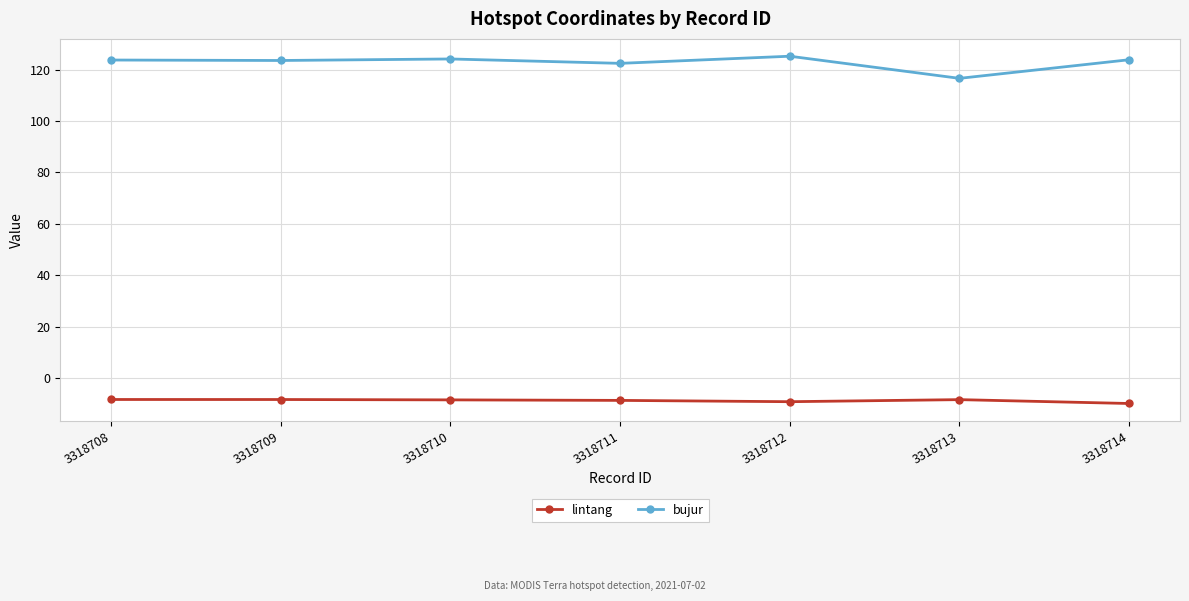

What are all the series names shown in the legend?

lintang, bujur